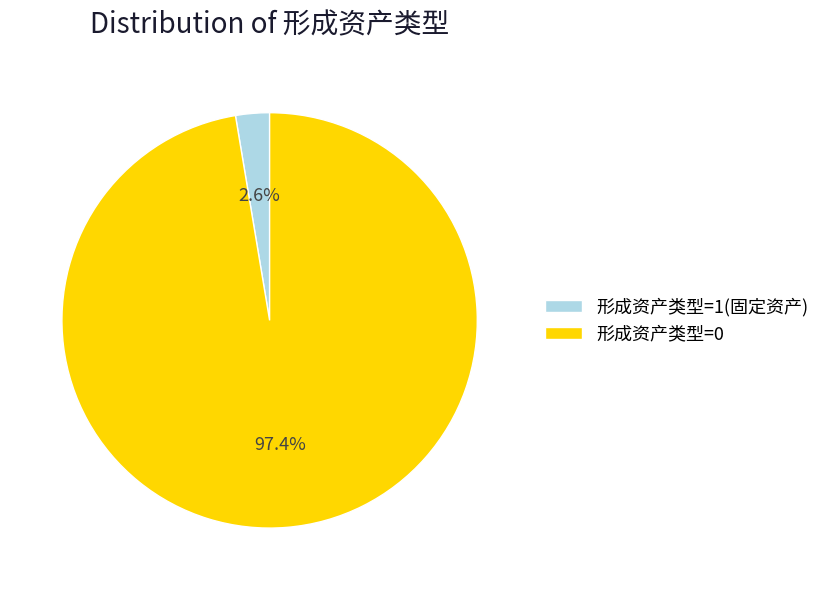

To the nearest percent, what is the difference between the largest and smallest slice percentages?

95%